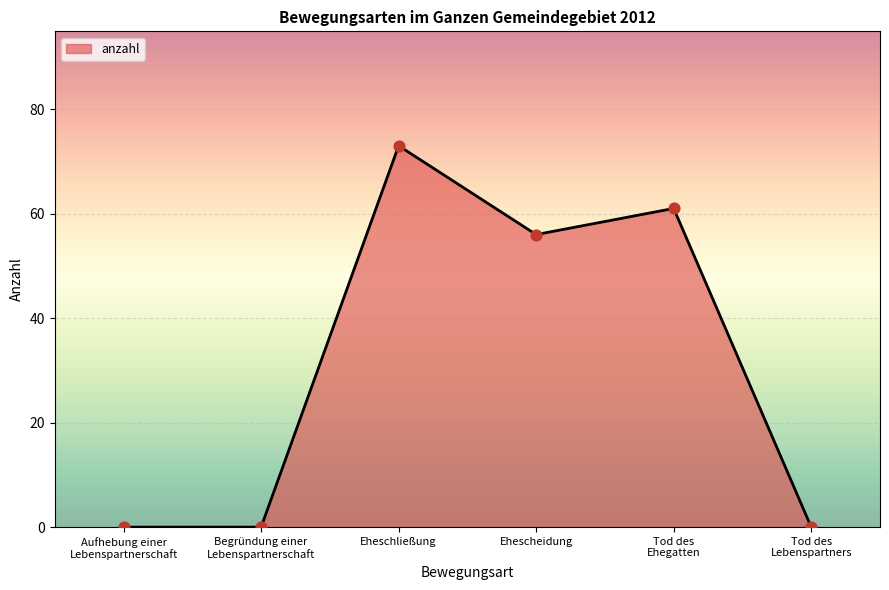

Which has a higher value, Tod des
Lebenspartners or Eheschließung?

Eheschließung